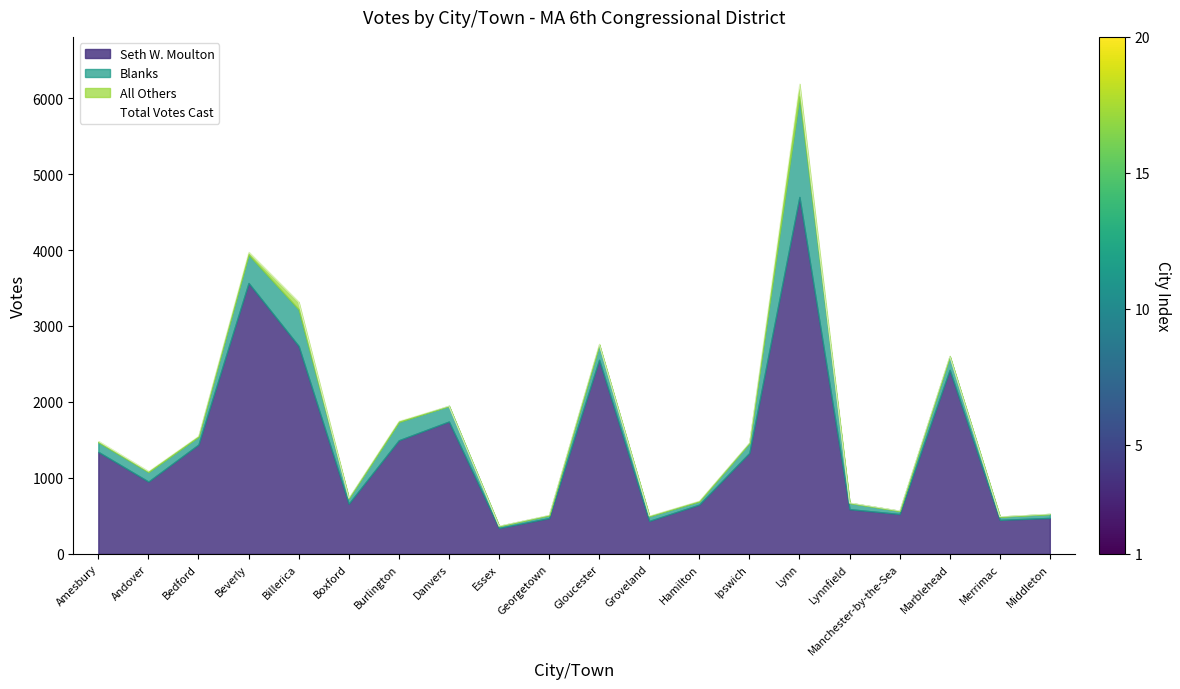

What is the change in value from Amesbury to Gloucester?

+1279